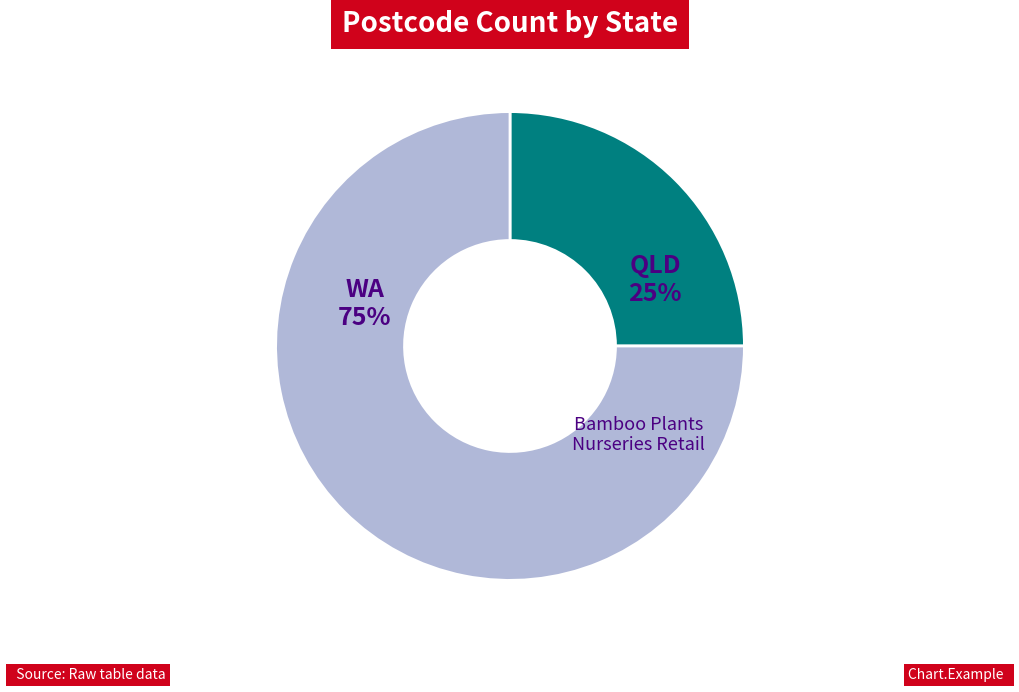

To the nearest percent, what percentage of the pie is WA?

75%